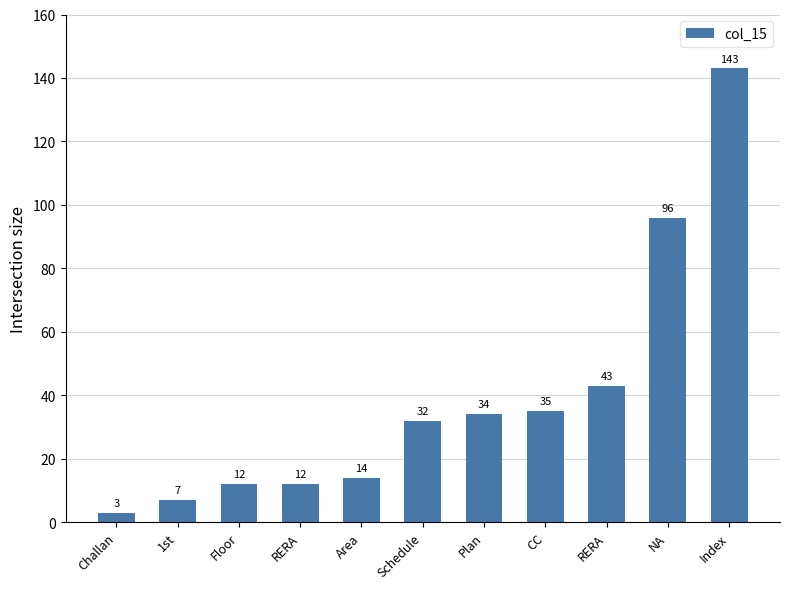

What is the minimum value shown in the chart?

3